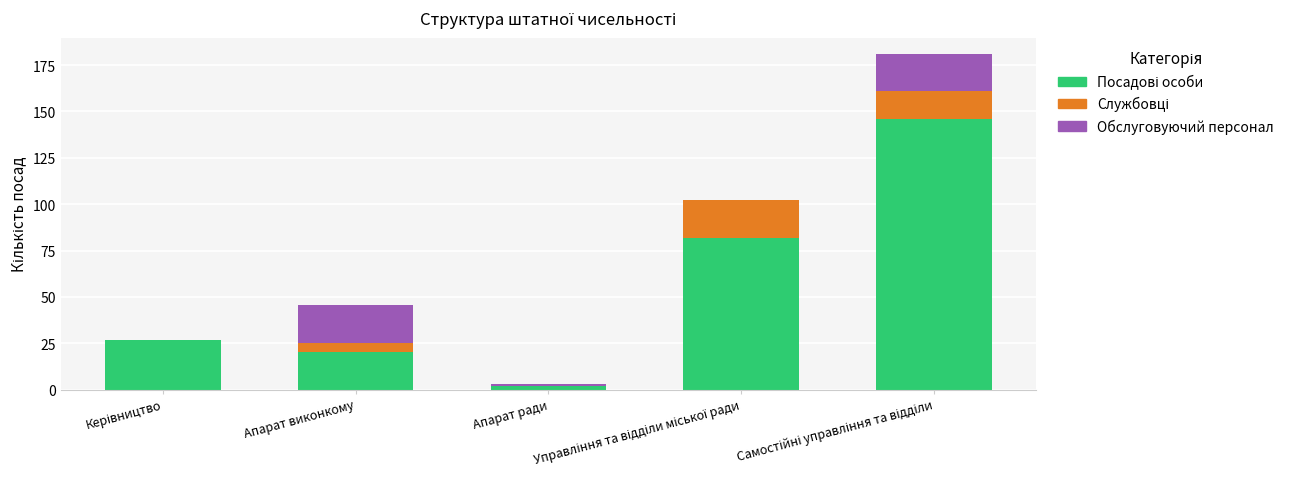

Rank the categories by Посадові особи value from lowest to highest.

Апарат ради, Апарат виконкому, Керівництво, Управління та відділи міської ради, Самостійні управління та відділи